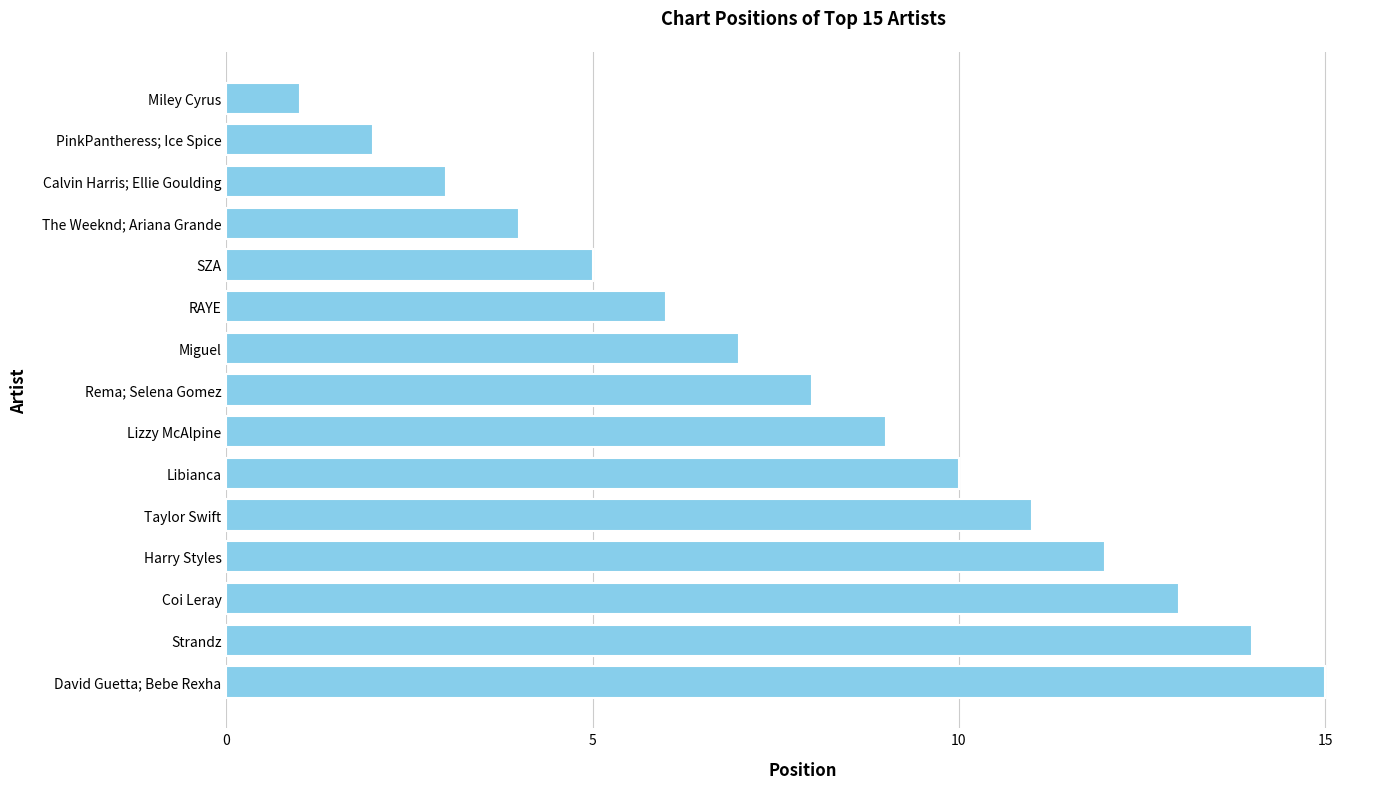

Does the chart contain any negative values?

No